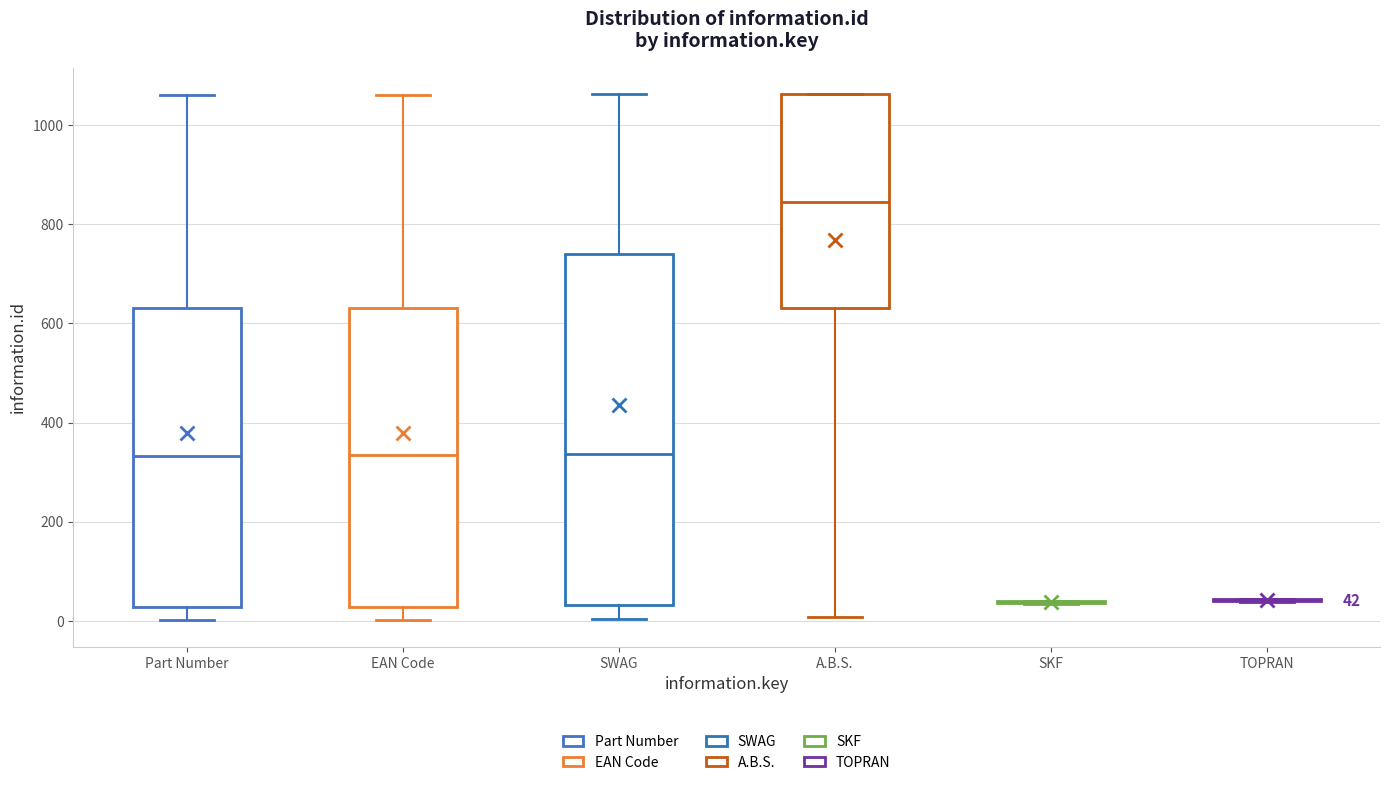

Which box is the tallest, from its lower edge to its upper edge?

SWAG